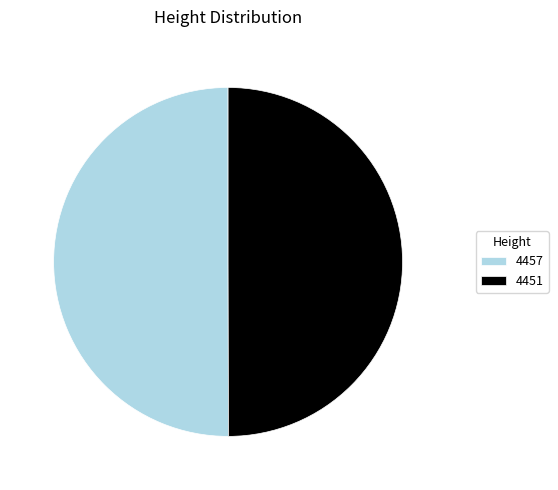

Is it true that 4451 is 35% of the pie?

False